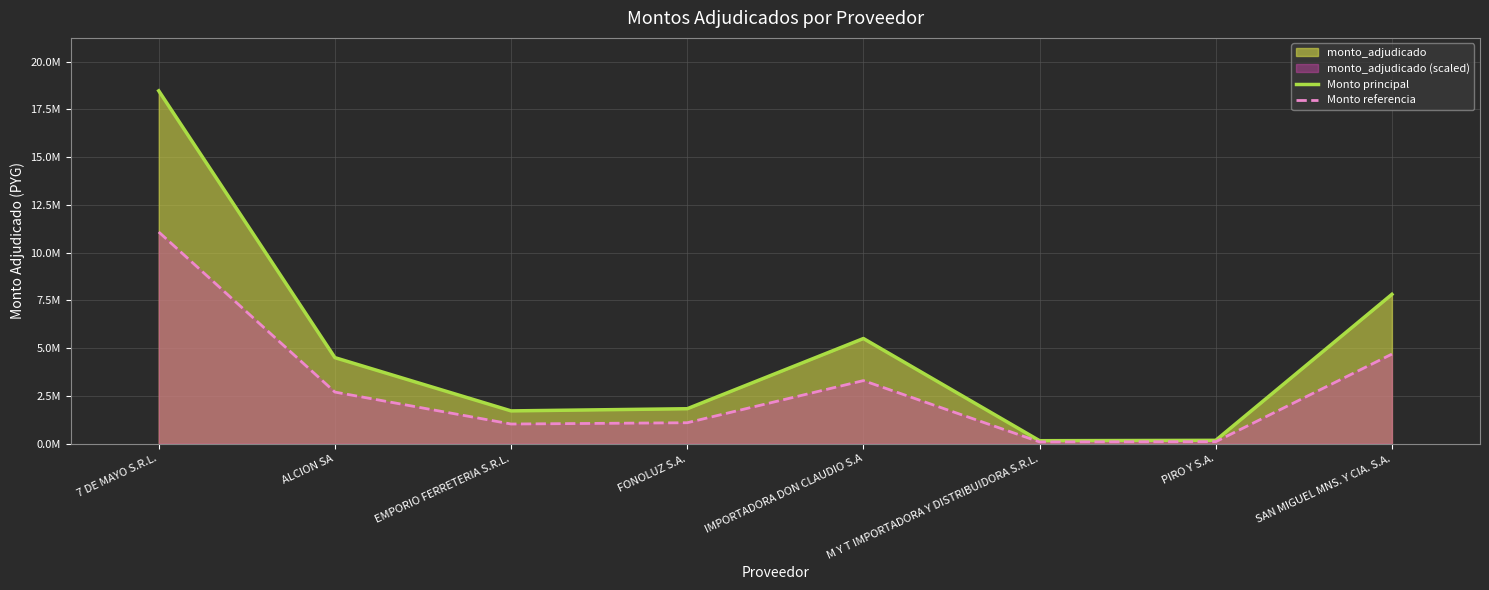

What is the sum of all Monto referencia values?

24110960.4